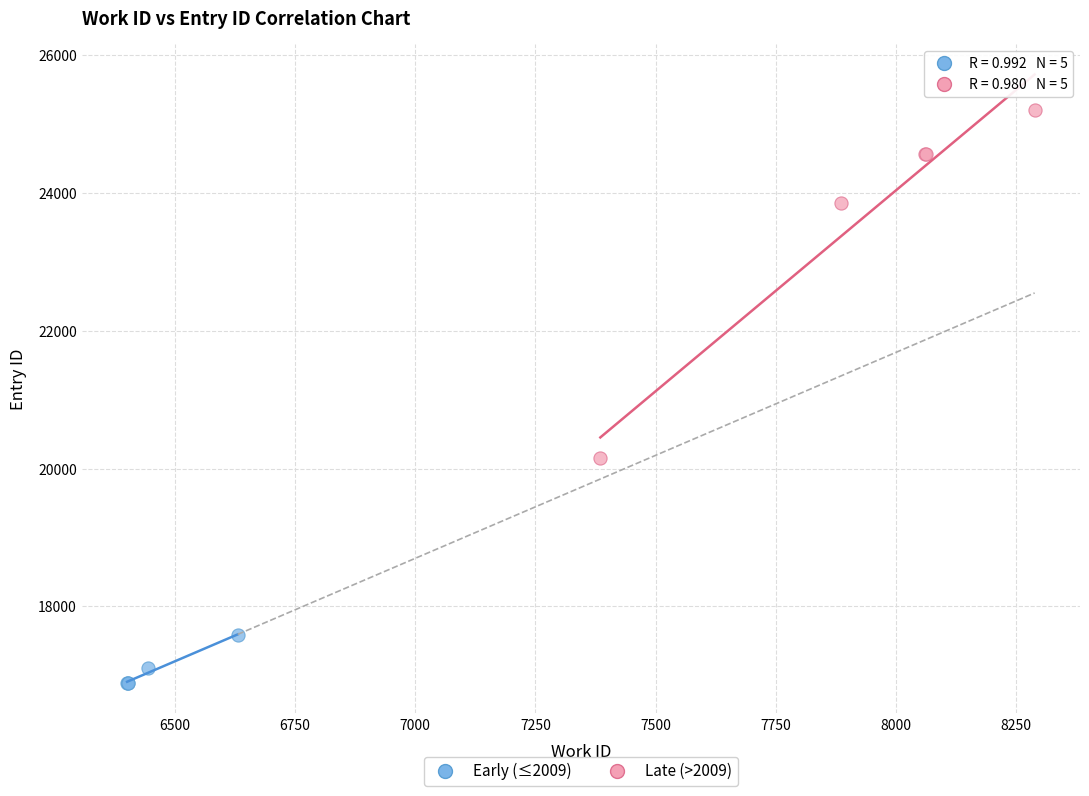

Which series reaches the minimum Y coordinate?

Early (≤2009)